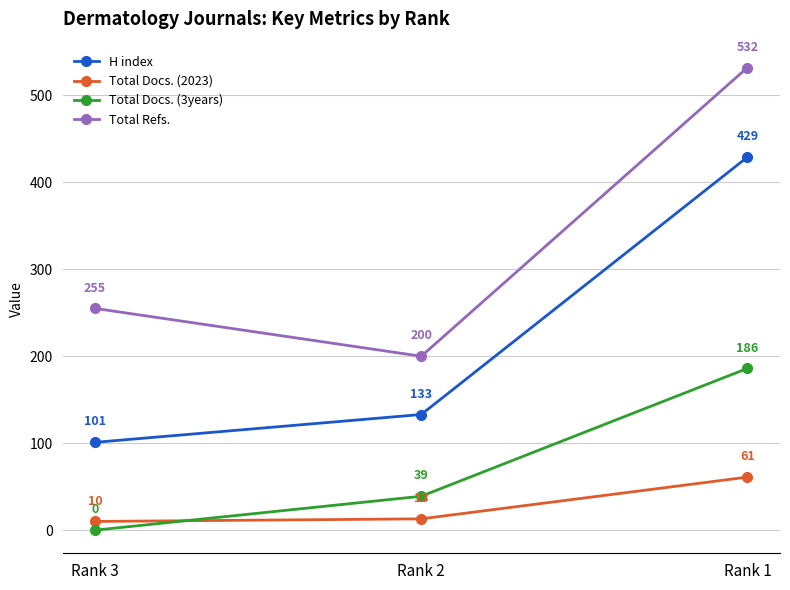

How many lines are shown in the chart?

4